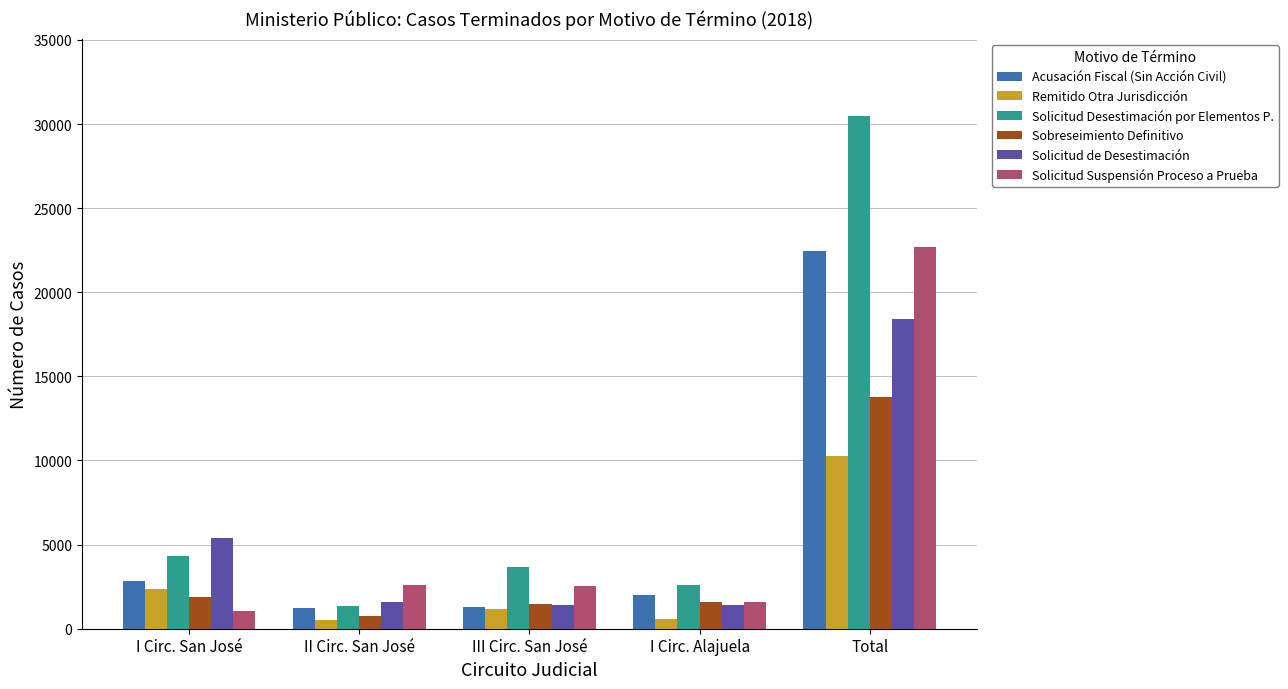

What is the difference between the maximum and minimum values in the Remitido Otra Jurisdicción series?

9753